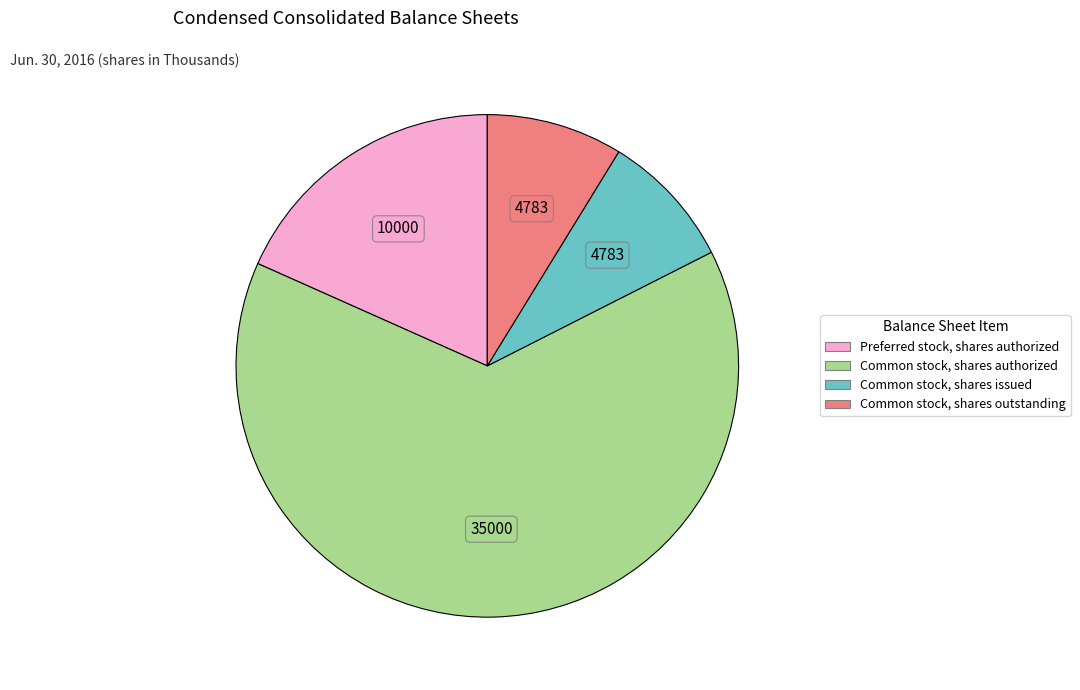

Between Common stock, shares authorized and Preferred stock, shares authorized, which is larger?

Common stock, shares authorized